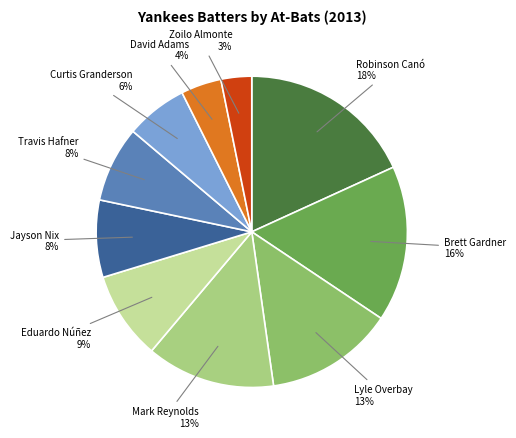

What is the largest slice in the pie chart?

Robinson Canó